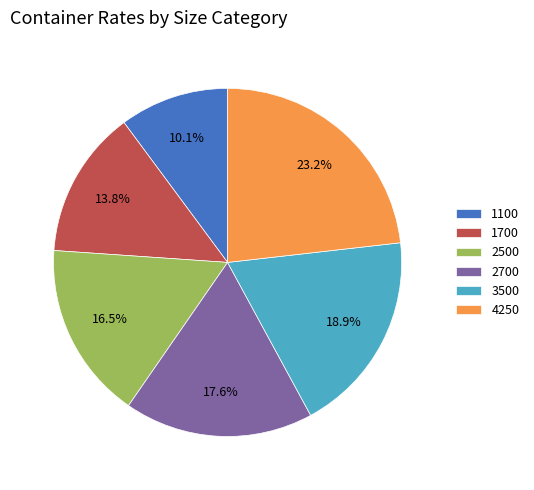

Count the number of slices in the pie.

6